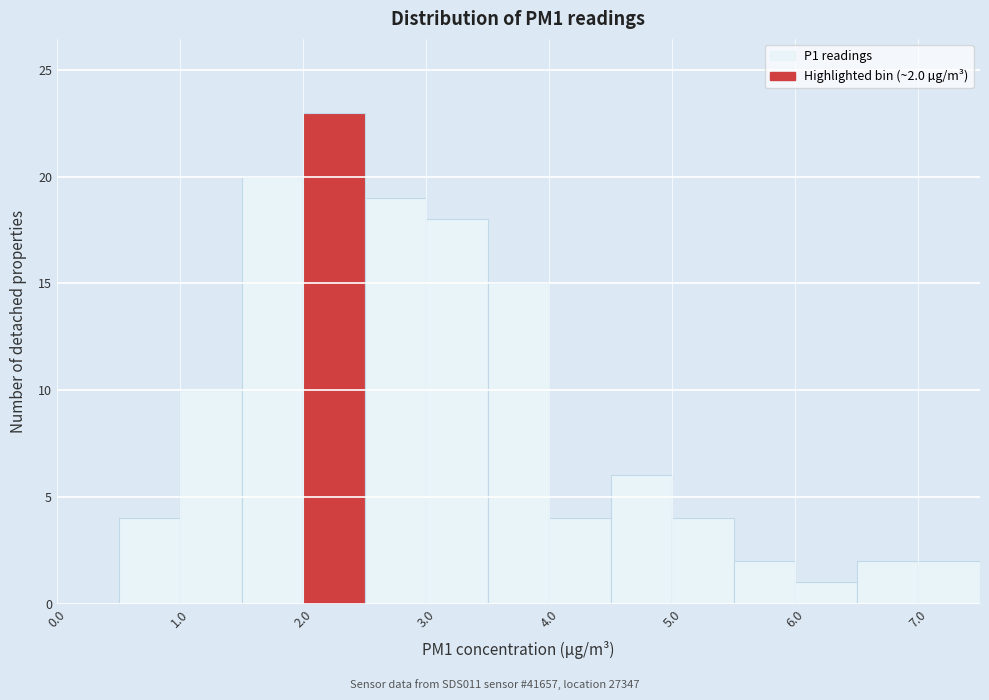

Which range on the x-axis has the tallest bar?

2.0 to 2.5